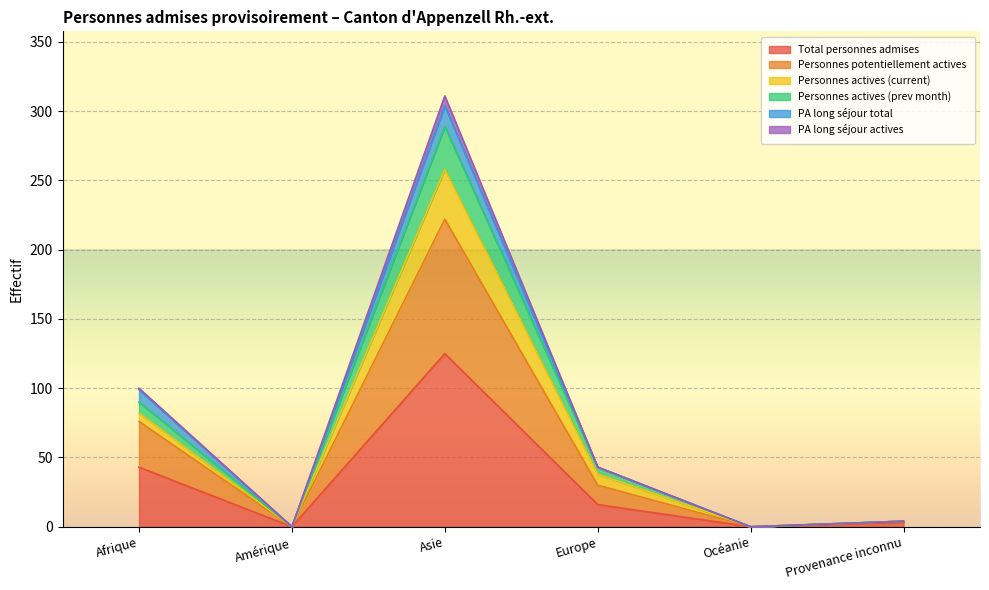

How many data points does each series have?

6